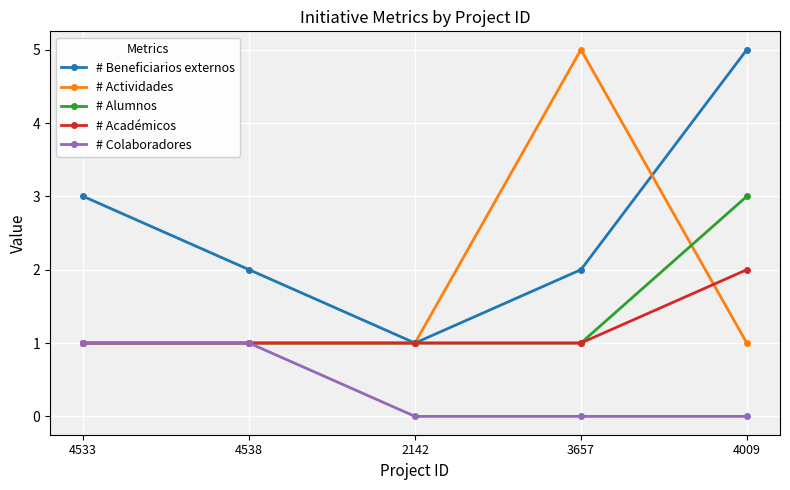

What position from the right is 4538?

4